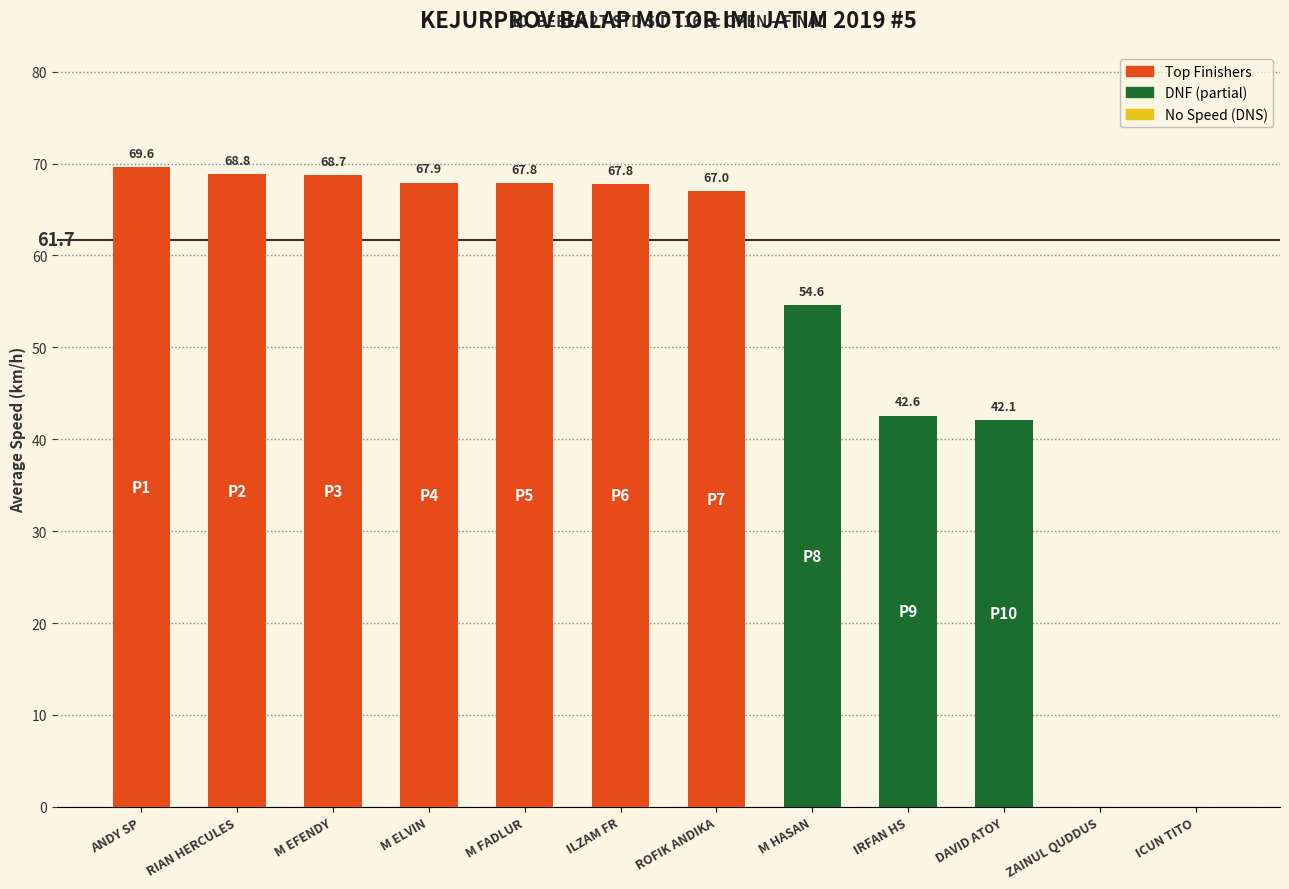

At which label does the data first exceed 67?

ANDY SP